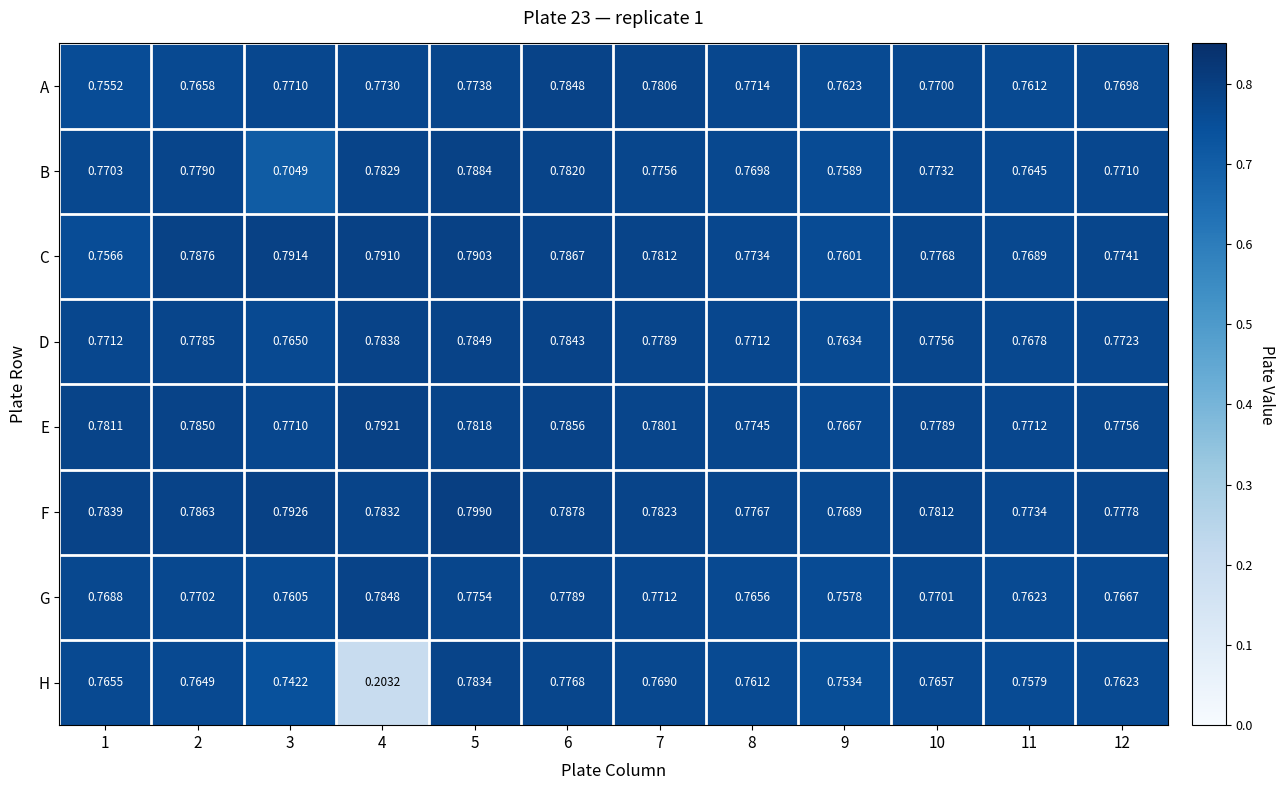

Which series has the widest spread of values?

H